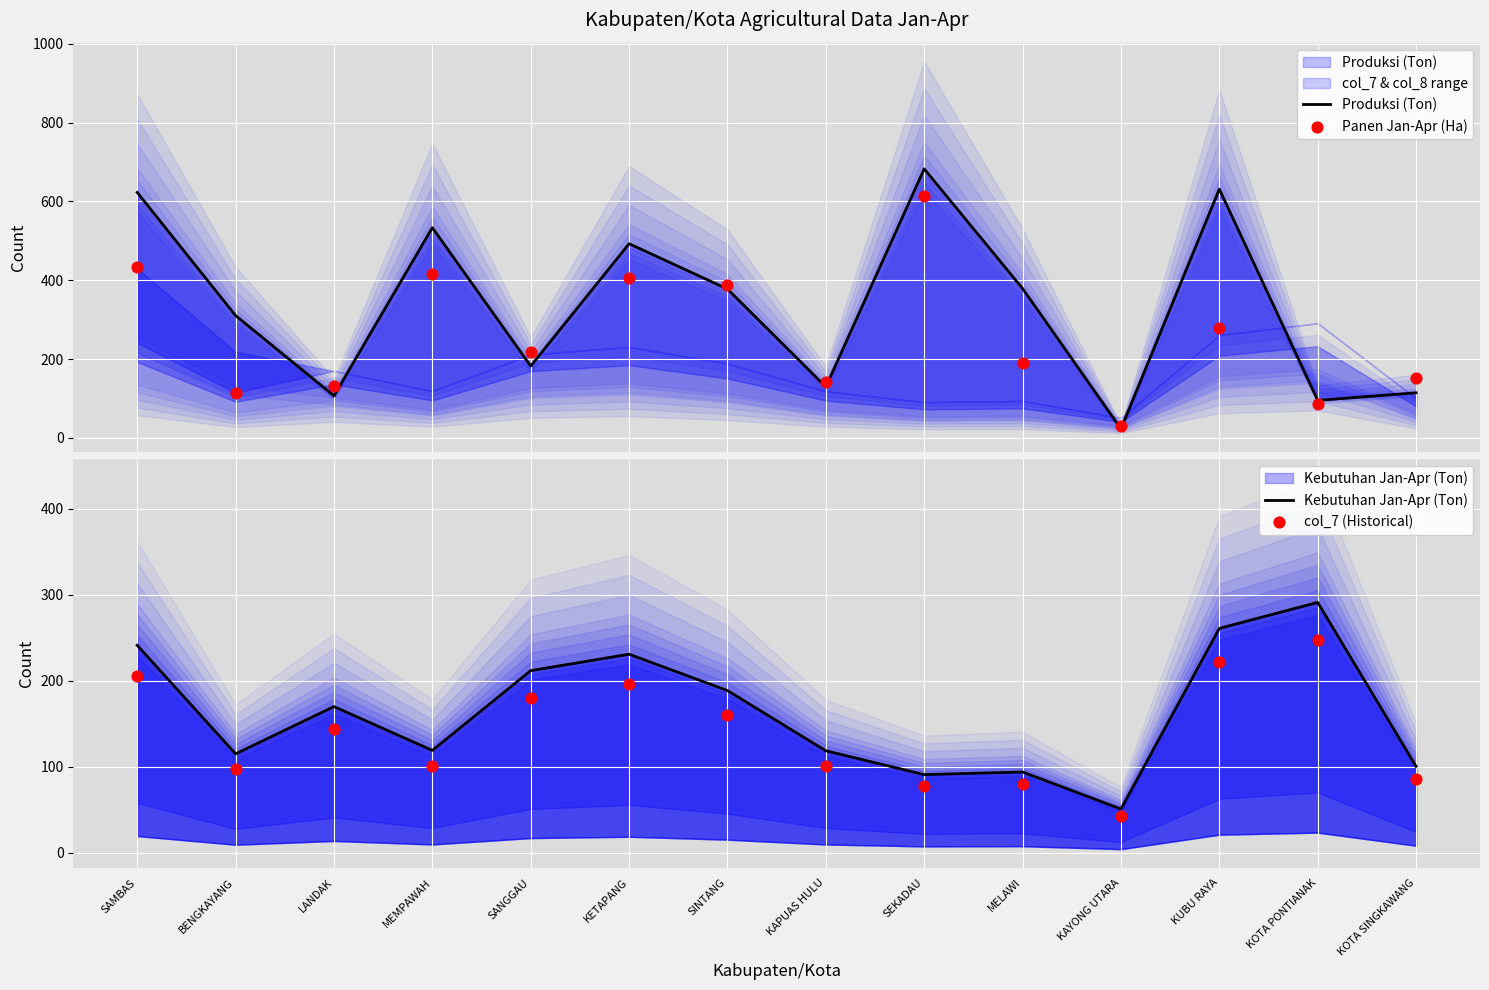

Which series contains the highest Y value?

Produksi (Ton)